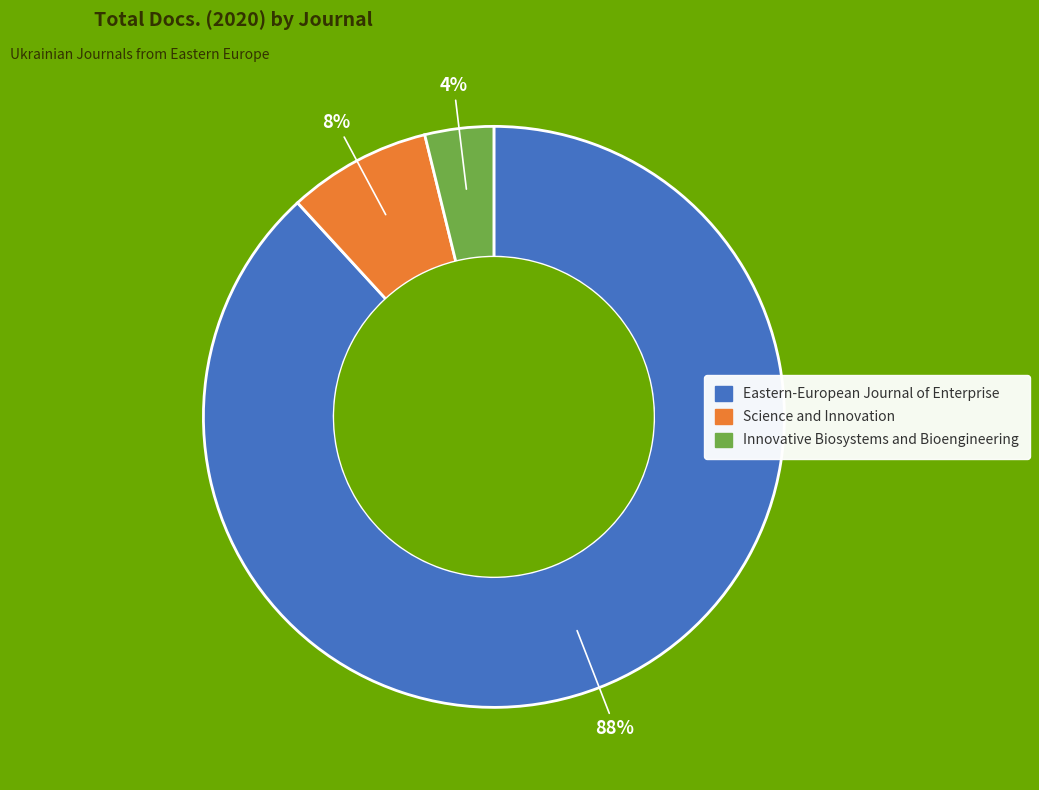

Between Eastern-European Journal of Enterprise and Science and Innovation, which is larger?

Eastern-European Journal of Enterprise